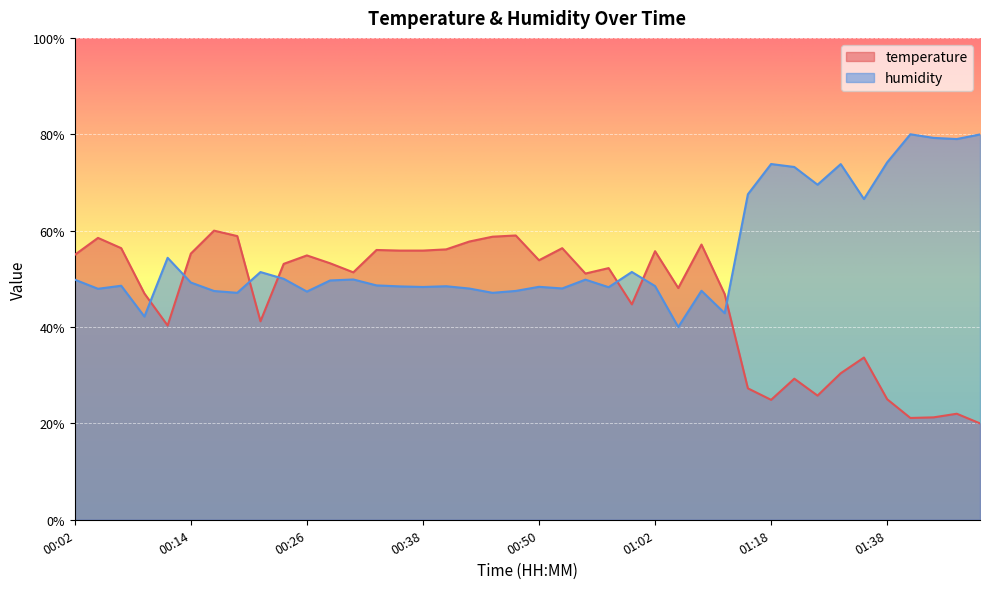

True or false: temperature and humidity cross at least once.

True